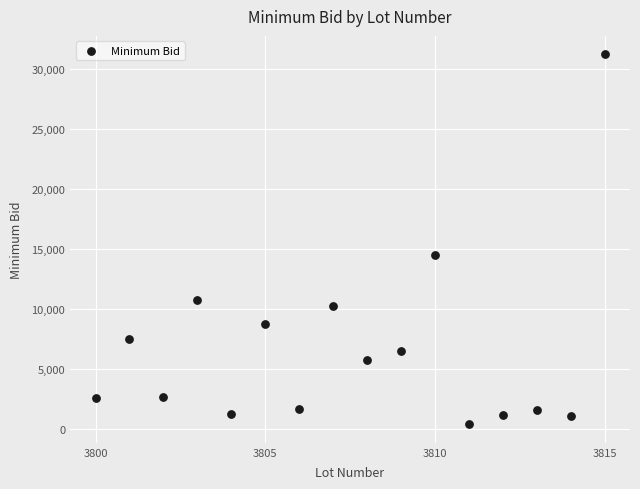

What is the range of X values (max minus min)?

15